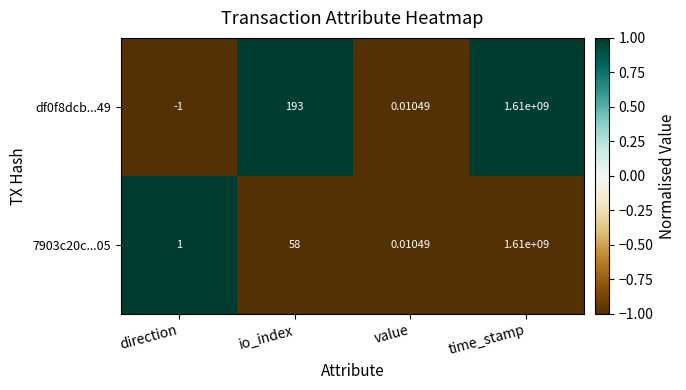

Rank the categories by df0f8dcb...49 value from highest to lowest.

time_stamp, io_index, value, direction